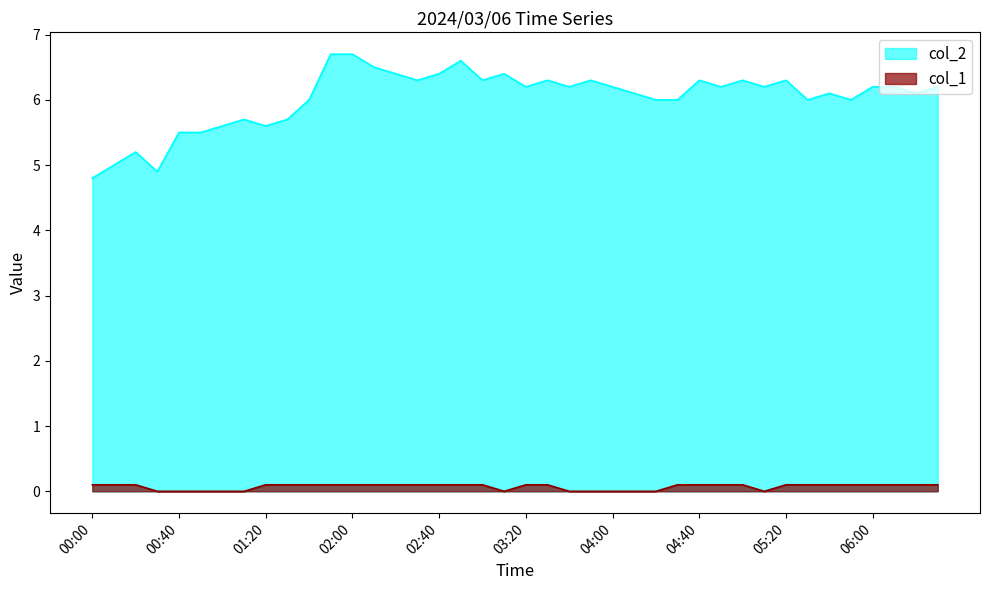

Reading left to right, extract all data points from this chart.

col_2: 4.8	5.0	5.2	4.9	5.5	5.5	5.6	5.7	5.6	5.7	6.0	6.7	6.7	6.5	6.4	6.3	6.4	6.6	6.3	6.4	6.2	6.3	6.2	6.3	6.2	6.1	6.0	6.0	6.3	6.2	6.3	6.2	6.3	6.0	6.1	6.0	6.2	6.2	6.1	6.2
col_1: 0.1	0.1	0.1	0.0	0.0	0.0	0.0	0.0	0.1	0.1	0.1	0.1	0.1	0.1	0.1	0.1	0.1	0.1	0.1	0.0	0.1	0.1	0.0	0.0	0.0	0.0	0.0	0.1	0.1	0.1	0.1	0.0	0.1	0.1	0.1	0.1	0.1	0.1	0.1	0.1